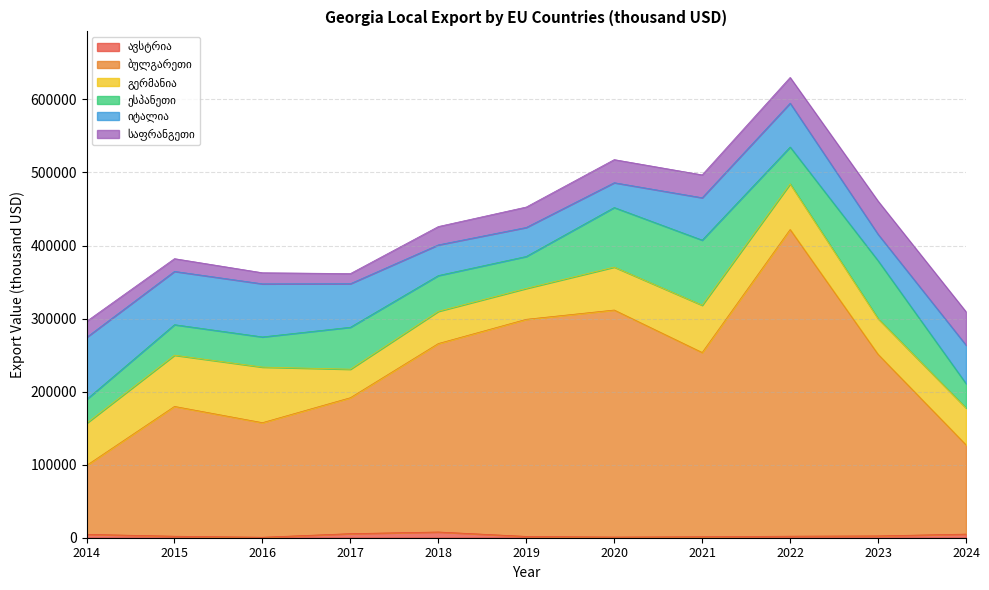

Reading right to left, list all the values displayed in this chart.

ავსტრია: 4973.8	2504.2	2131.6	1370.8	942.7	1806.7	7842.6	5582.4	674.8	2077.4	4646.8
ბულგარეთი: 122190.5	248581.9	419883.3	252220.8	310794.7	297223.5	258024.1	186118.6	156861.6	177699.3	94290.9
გერმანია: 50452.1	48837.0	62383.9	64697.2	58792.0	42269.6	44103.7	39029.0	76080.1	70134.8	57808.0
ესპანეთი: 33380.2	79300.4	50460.7	89147.8	81522.8	43754.1	48966.2	57412.4	41298.4	41742.8	32563.2
იტალია: 52665.6	36124.2	60025.8	58011.9	33987.3	39719.1	41971.9	59622.2	72668.3	72960.3	84943.1
საფრანგეთი: 45724.0	45483.6	35265.3	31339.8	31623.7	27977.3	25130.8	13868.2	15183.7	17466.9	21950.0